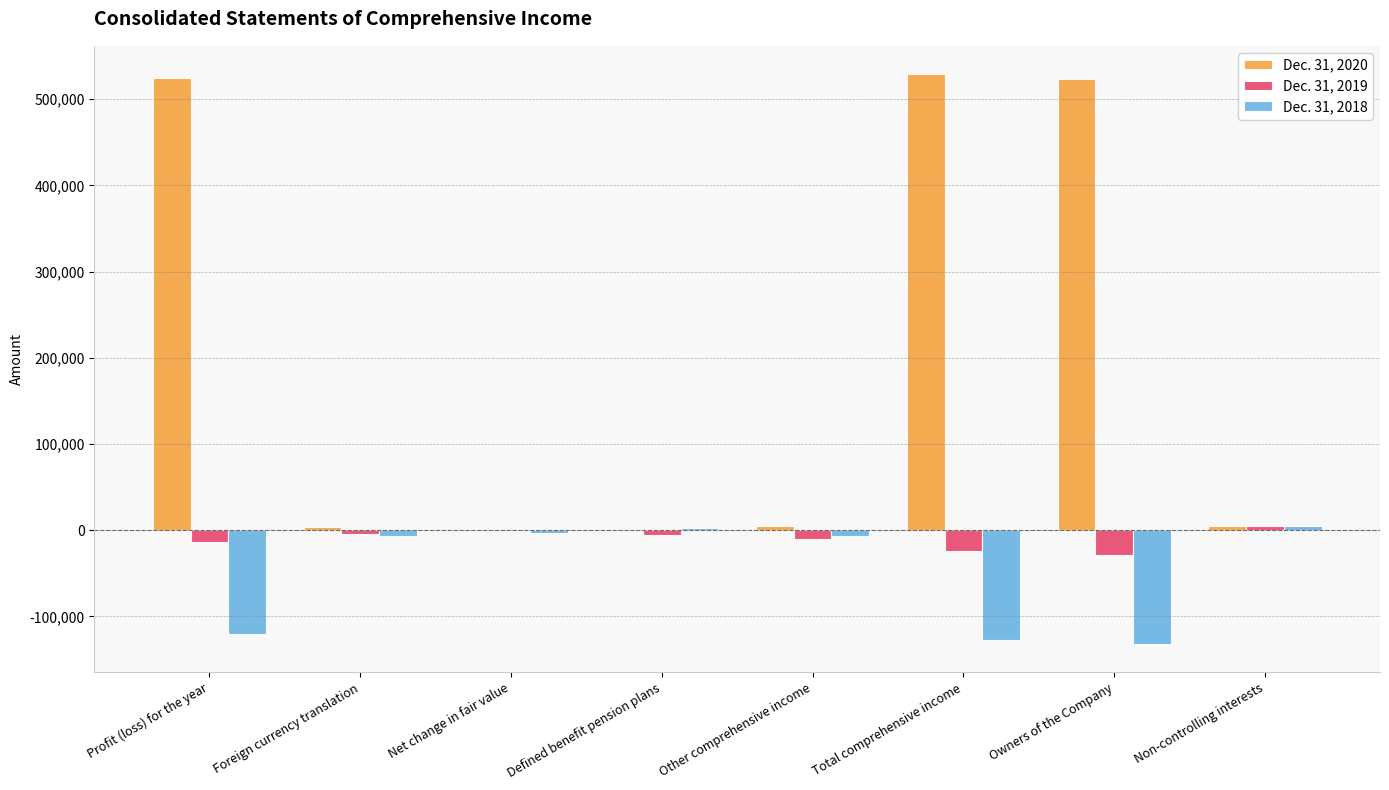

How many categories are shown in the chart?

8